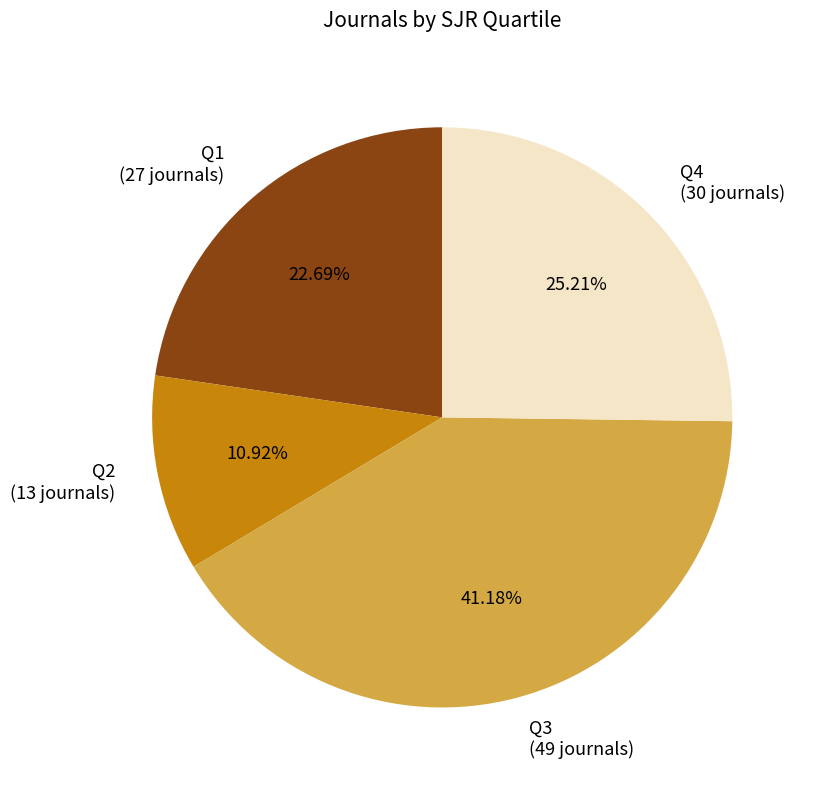

Rank the categories by value from lowest to highest.

Q2, Q1, Q4, Q3